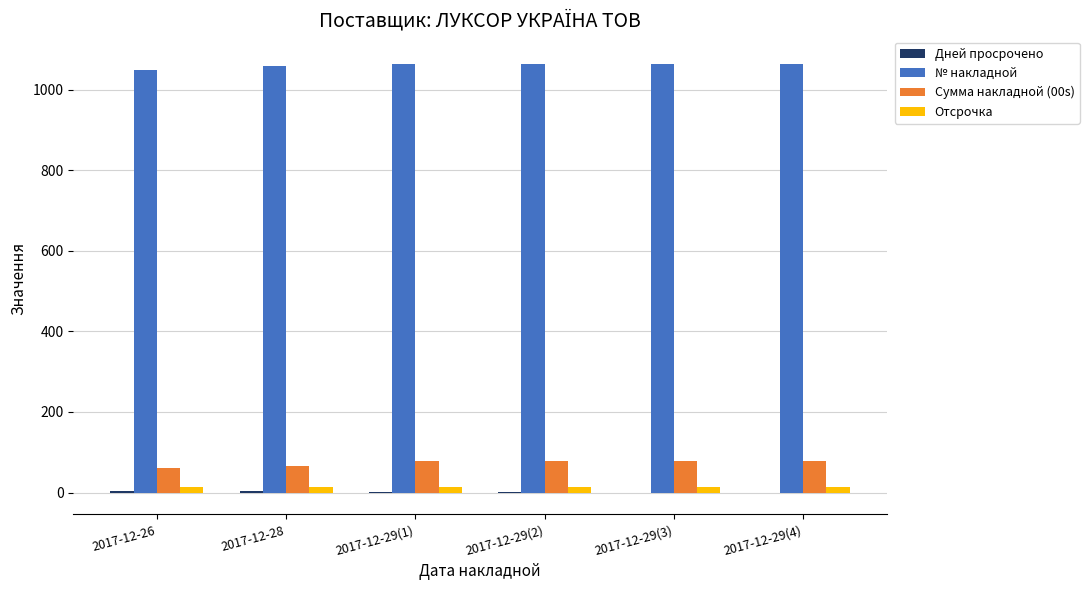

True or false: Сумма накладной (00s) has a value of 62 at 2017-12-26.

True